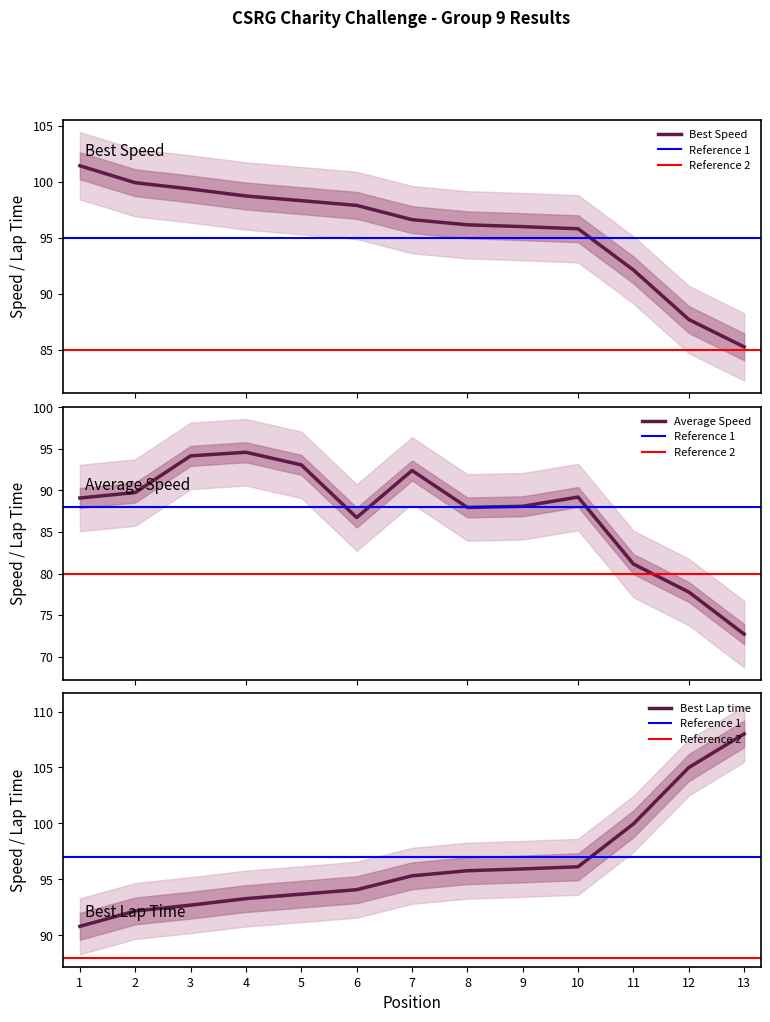

Which category has the lowest value in the Best Speed series?

13